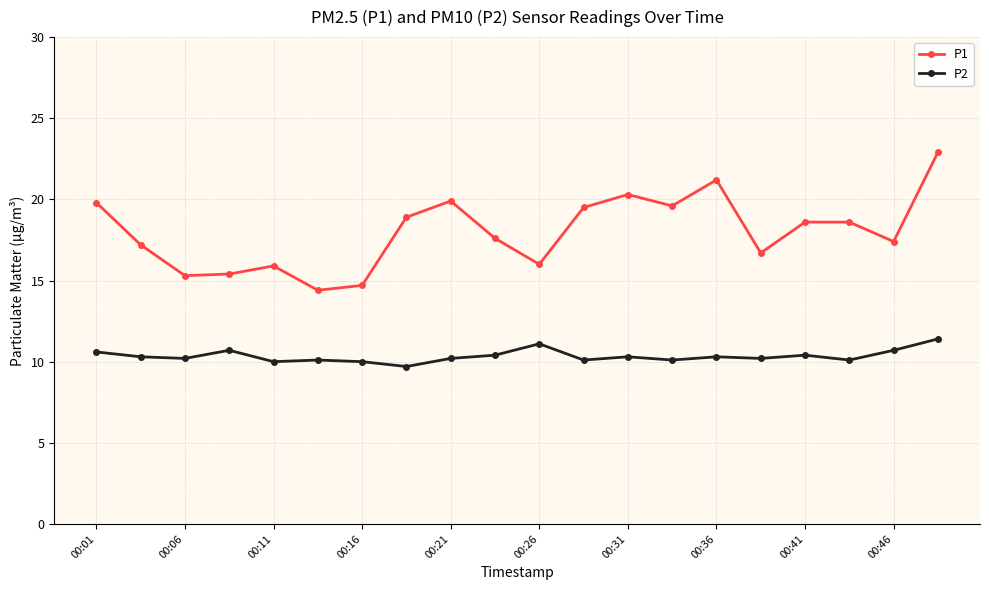

Which series has the largest total across all categories?

P1